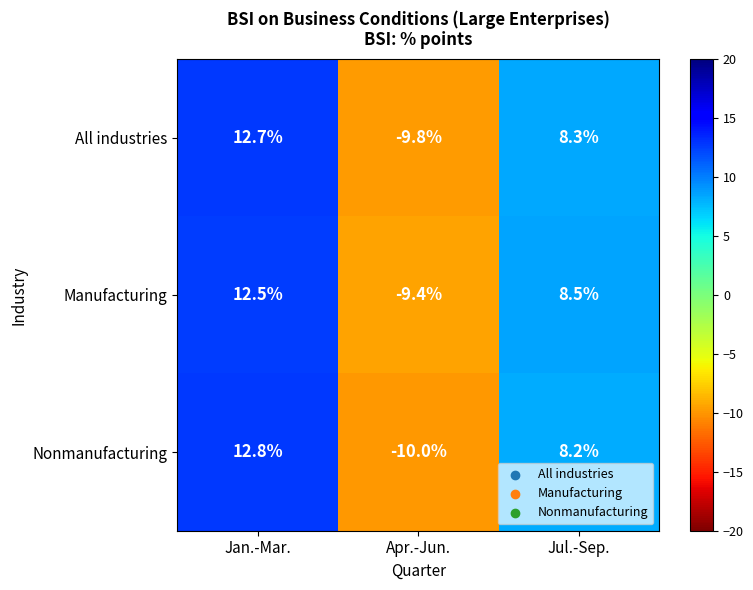

Reading left to right, what are all the values shown in this chart?

All industries: 12.7	-9.8	8.3
Manufacturing: 12.5	-9.4	8.5
Nonmanufacturing: 12.8	-10.0	8.2